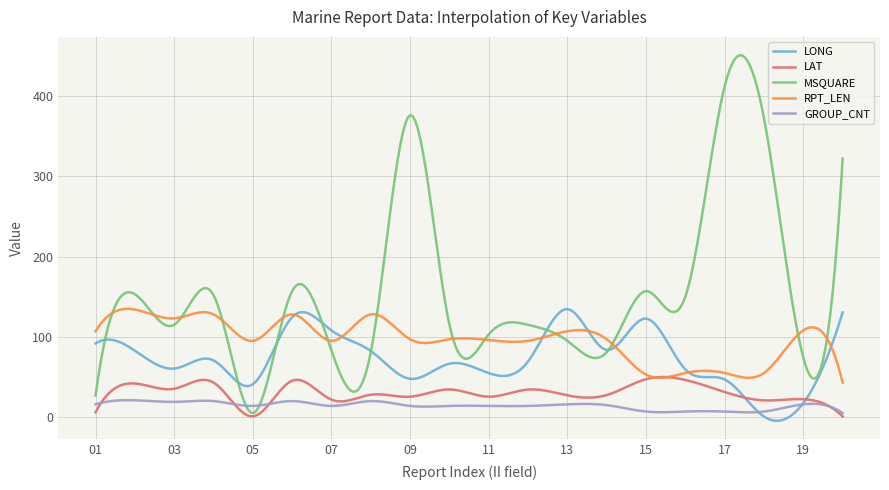

Which series has the largest range (max minus min)?

MSQUARE